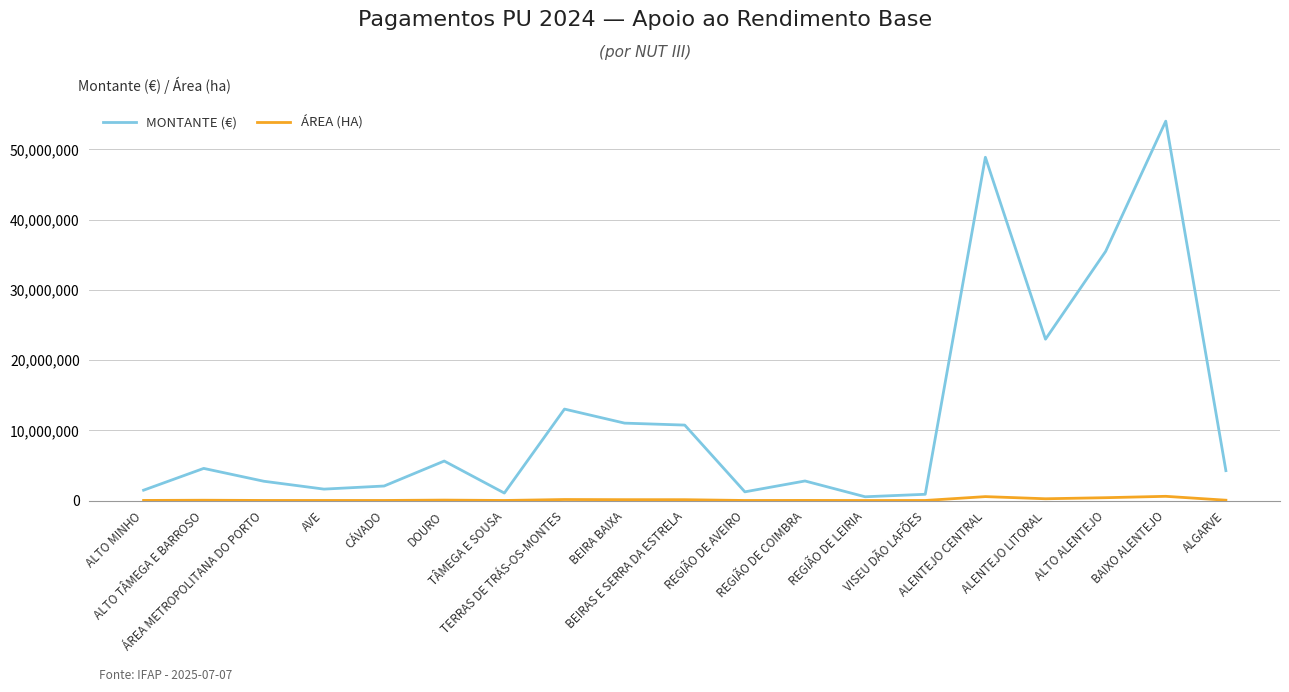

At which category is the sum across all series the highest?

BAIXO ALENTEJO